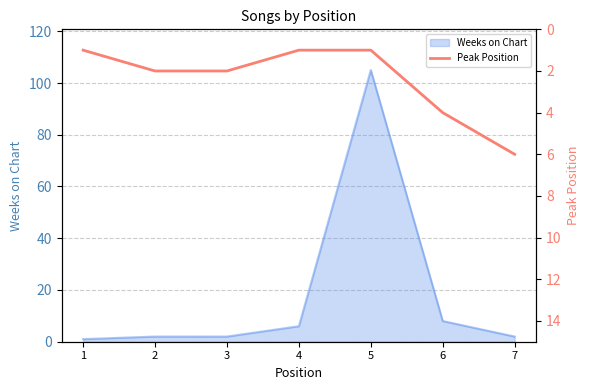

True or false: the data has more than 1 interior local peaks.

False